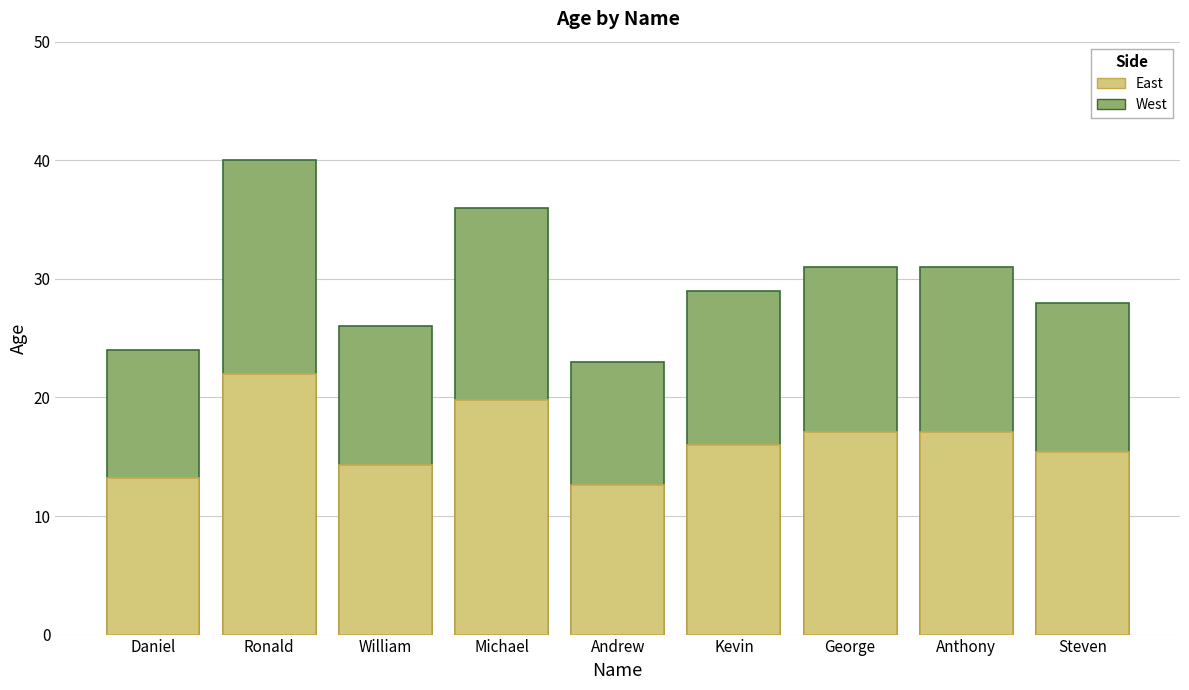

How many series are shown in this chart?

2